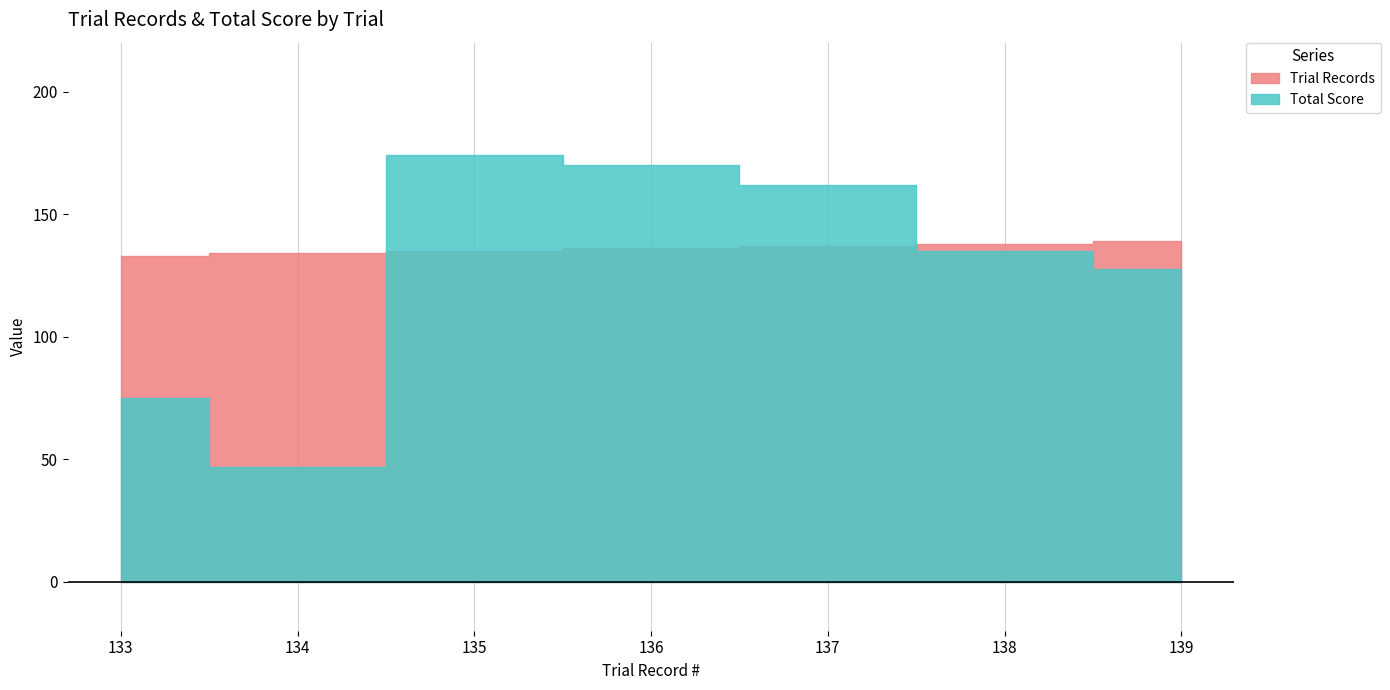

Where do Total Score and Trial Records first cross each other?

134 and 135